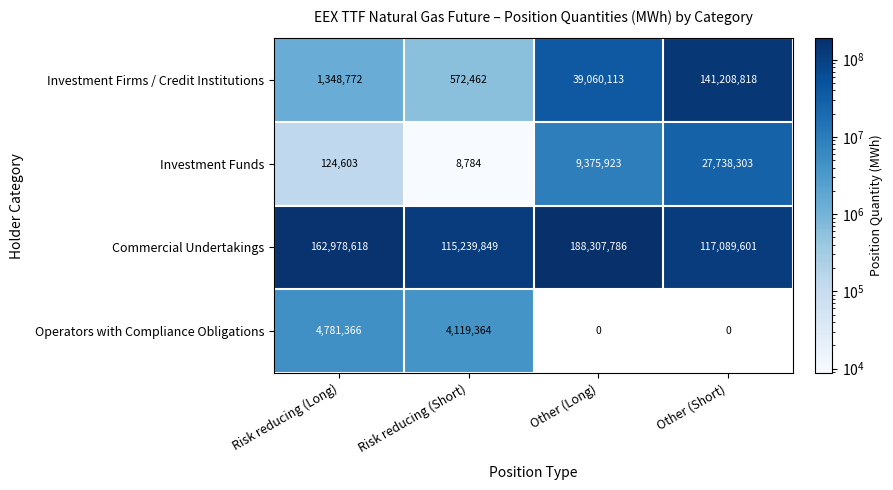

At Risk reducing (Short), list the series in order from largest to smallest.

Commercial Undertakings, Operators with Compliance Obligations, Investment Firms / Credit Institutions, Investment Funds